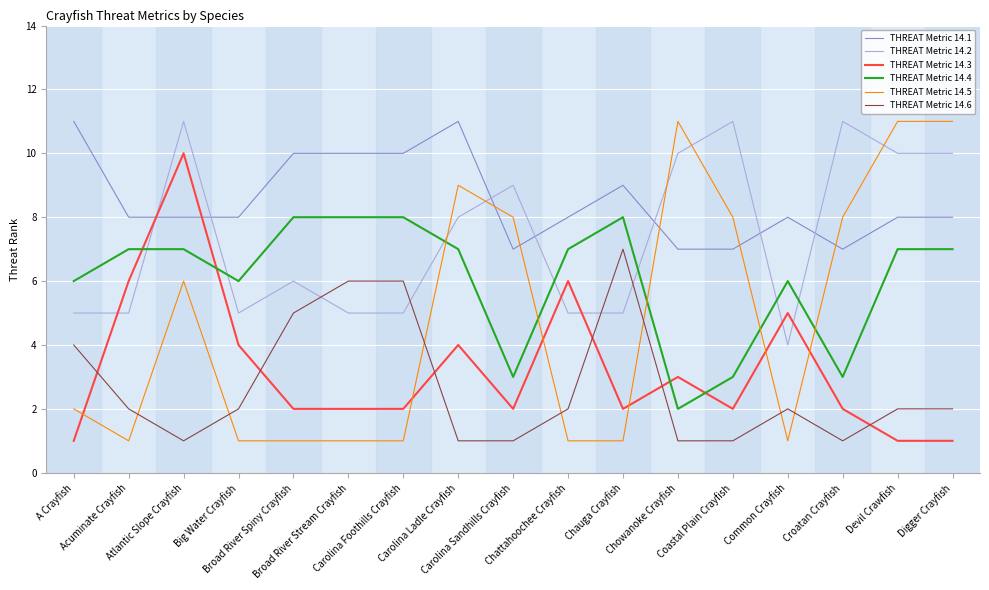

How many lines are shown in the chart?

6